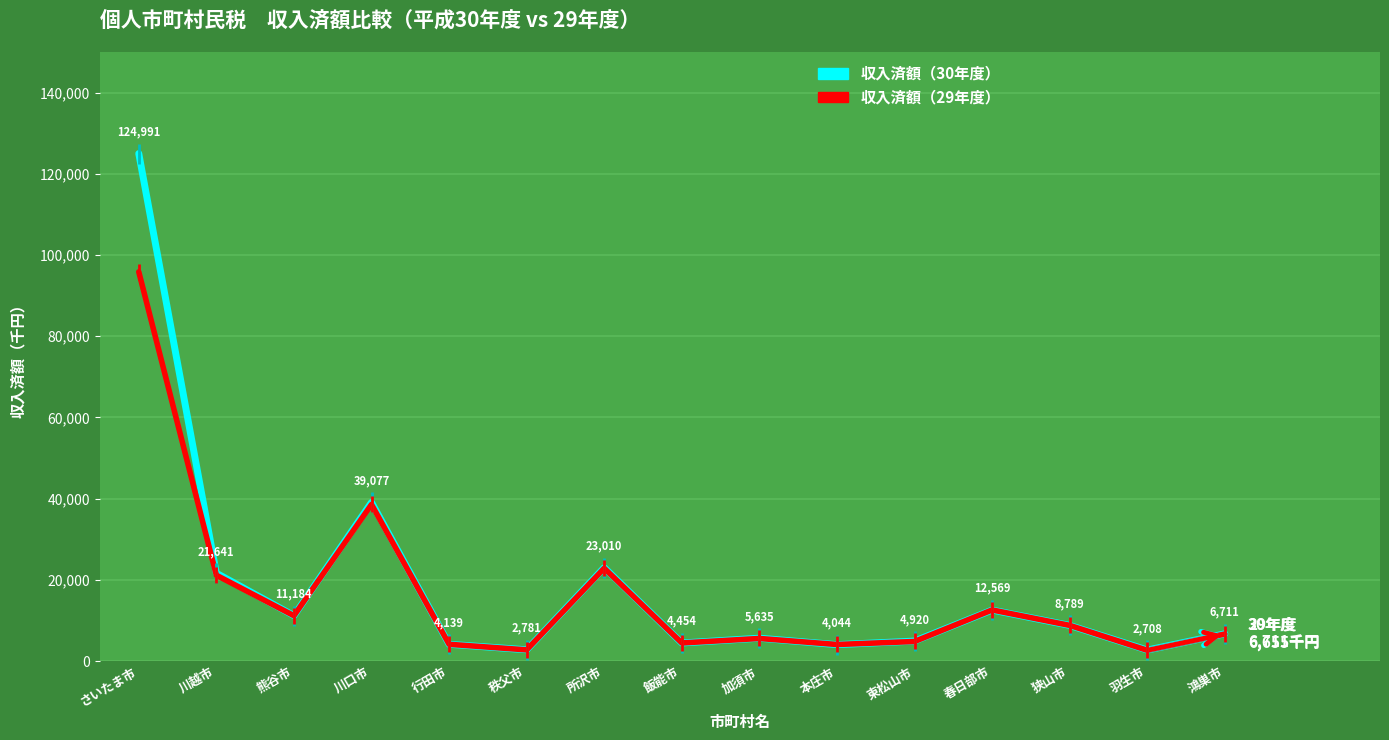

What is the sum of the 収入済額（29年度） values at 加須市 and 熊谷市?

16738129